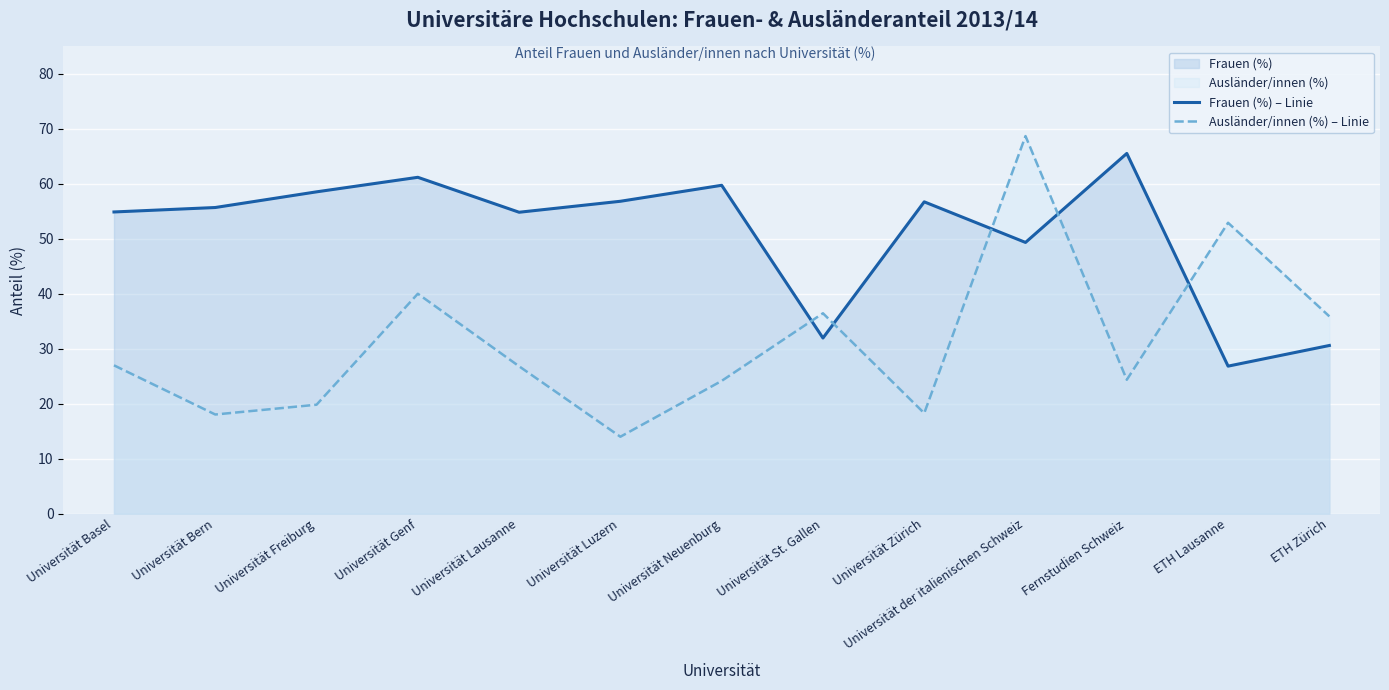

In Ausländer/innen (%) – Linie, how many points are higher than both neighbors (excluding endpoints)?

4